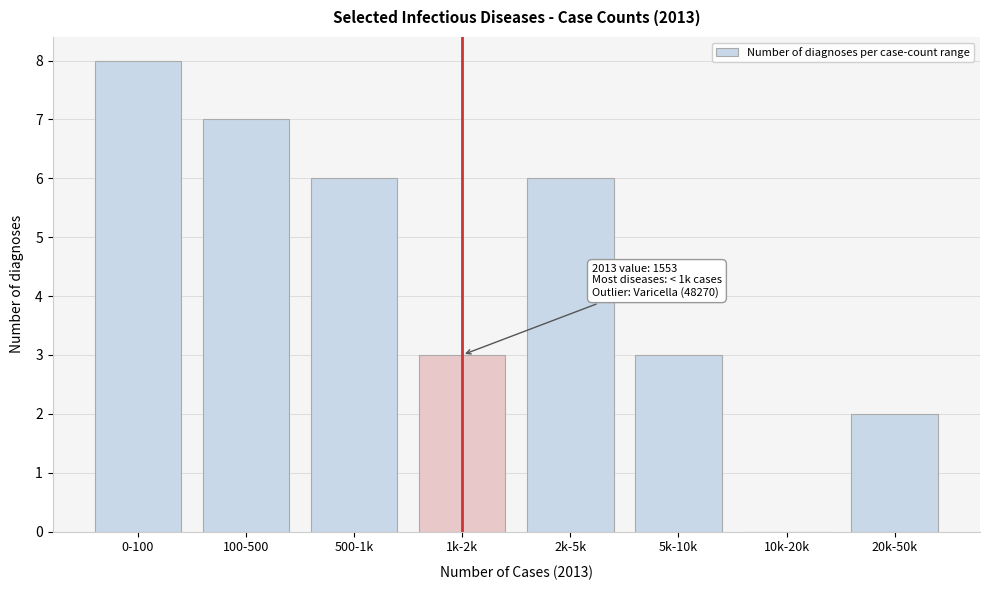

Reading left to right, transcribe all the data shown in this chart.

0-100=8	100-500=7	500-1k=6	1k-2k=3	2k-5k=6	5k-10k=3	10k-20k=0	20k-50k=2